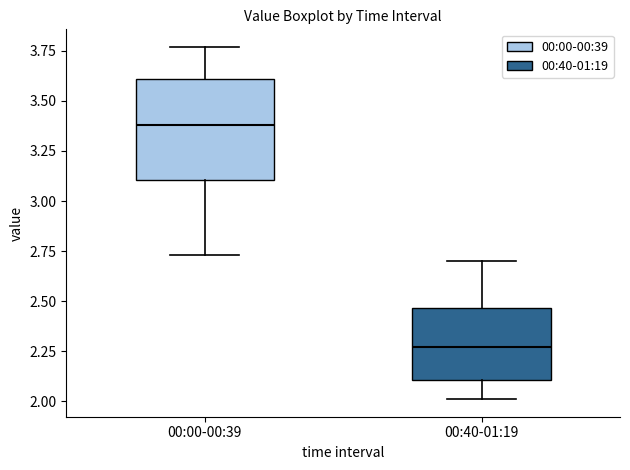

Reading left to right, read every box against the y-axis: the position of its median line, the range the box covers, and the ends of its whiskers. The values are not printed on the chart, so give them approximately, as read against the axis.

00:00-00:39: median 3.40, box 3.10 to 3.60, whiskers 2.75 to 3.75
00:40-01:19: median 2.25, box 2.10 to 2.45, whiskers 2.00 to 2.70